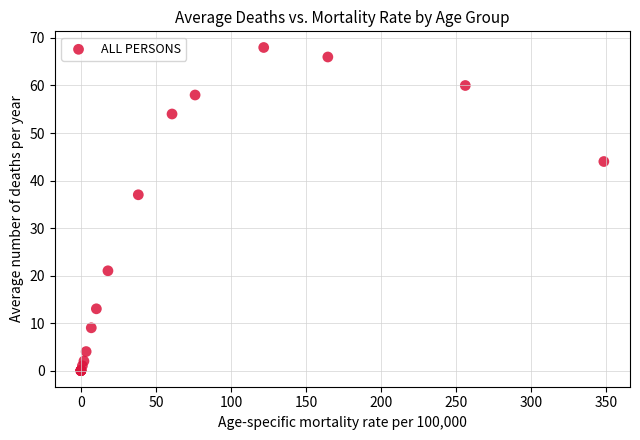

What Y value in the scatter plot is closest to 34?

37